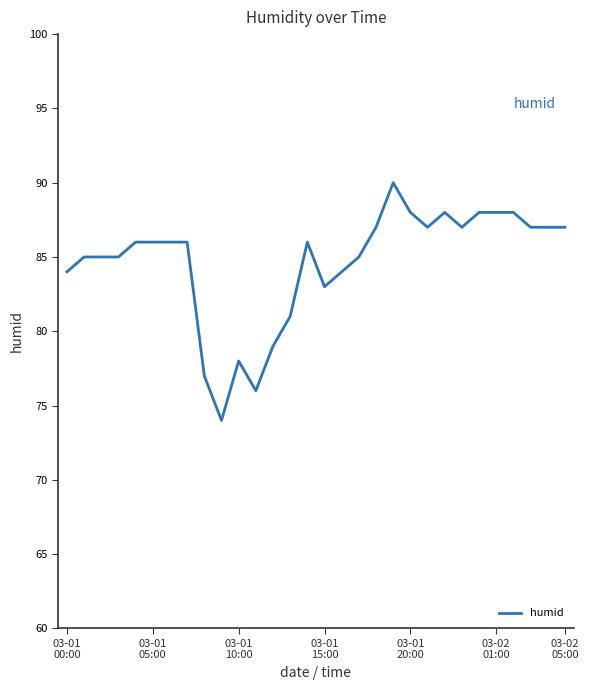

What is the smallest value displayed?

74